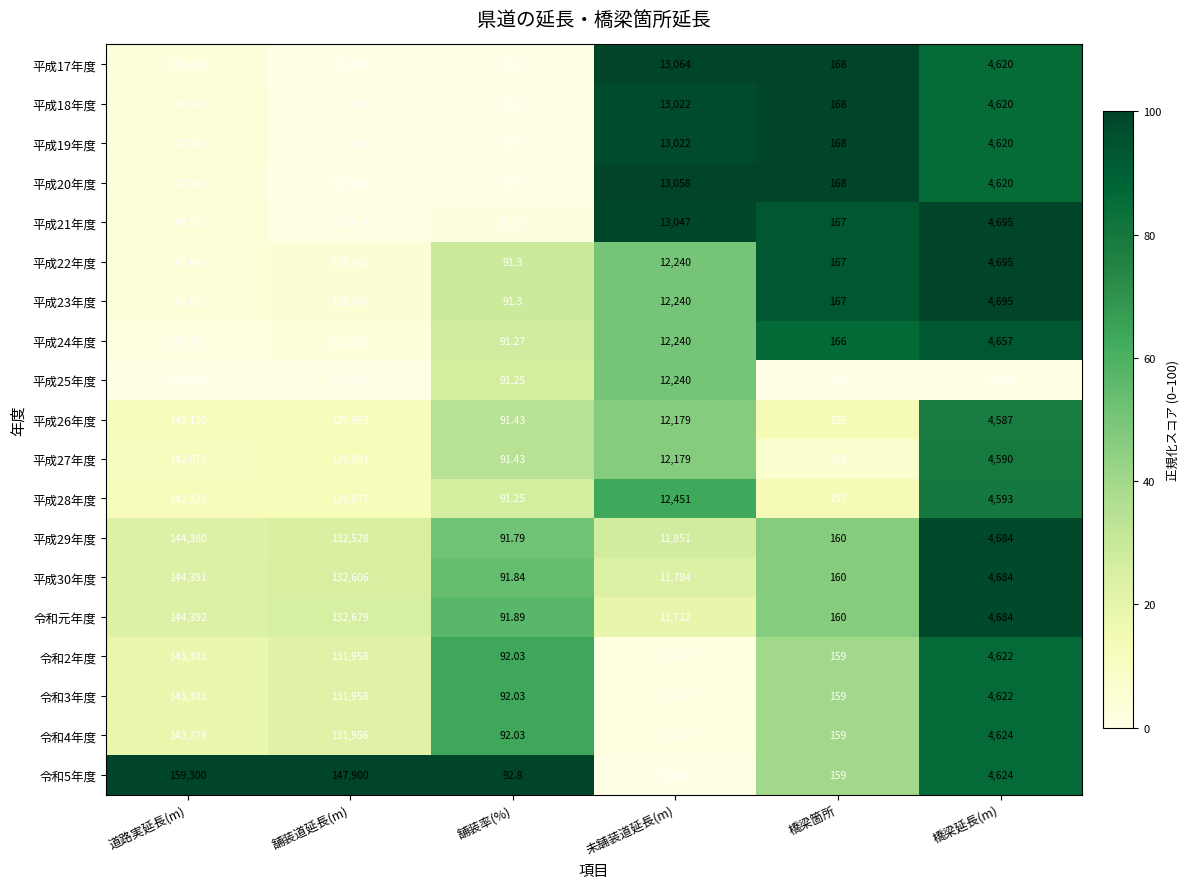

Between 道路実延長(m) and 橋梁延長(m), which series saw the biggest shift?

令和5年度